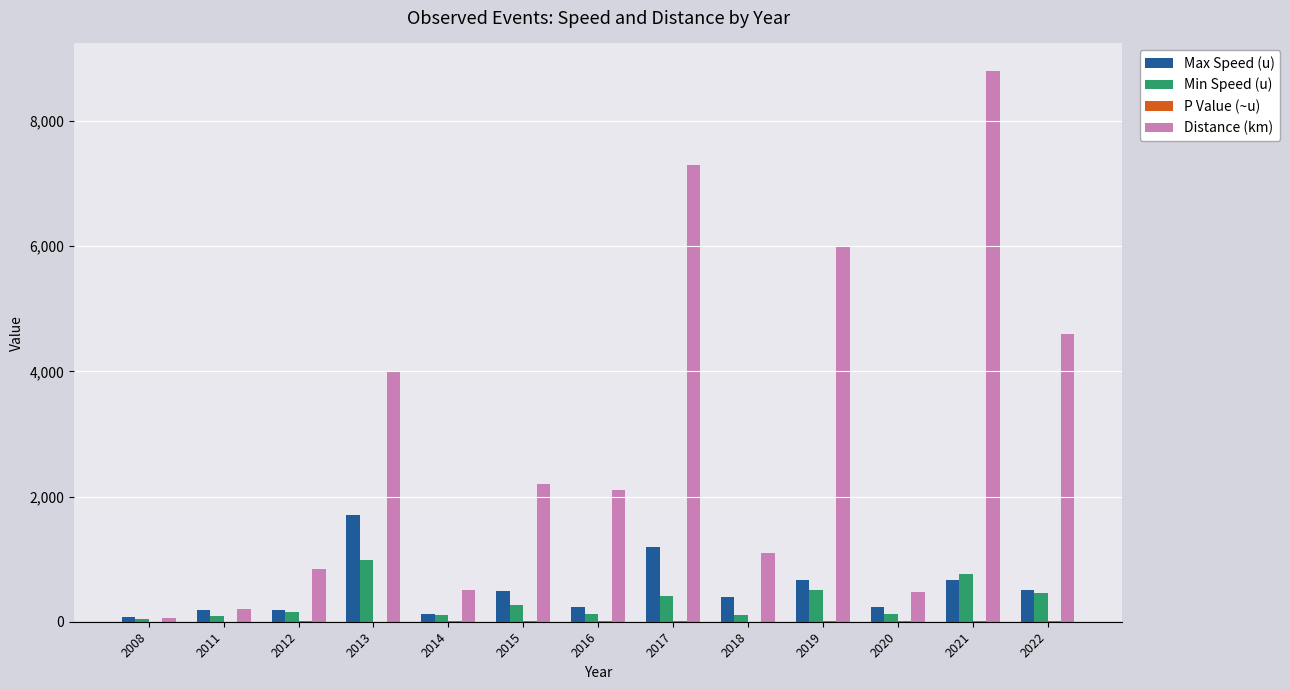

How many distinct data groups are displayed?

4